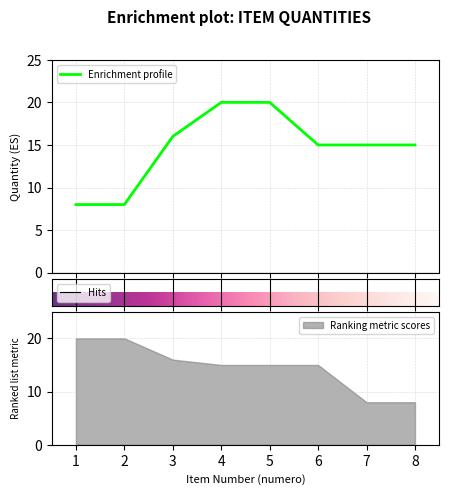

What is the smallest value displayed?

8